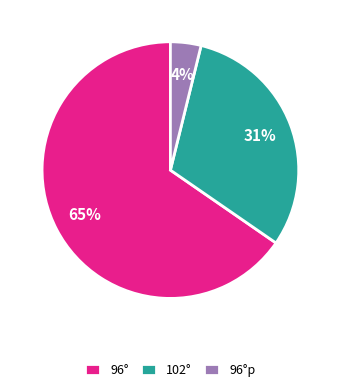

Does any single category account for the majority?

Yes